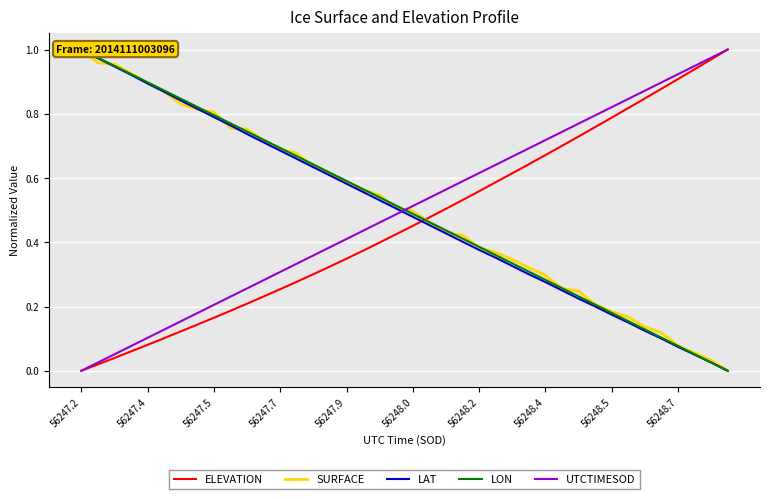

The value of LON at 39 is 0.0. True or false?

True